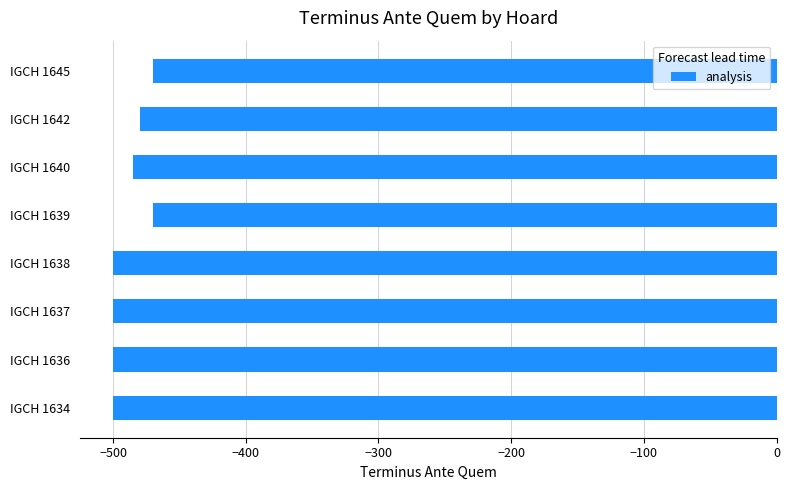

True or false: the data shows -261 at IGCH 1645.

False